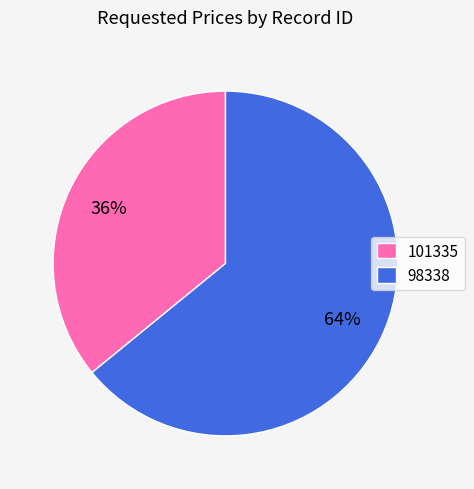

What is the majority slice?

98338